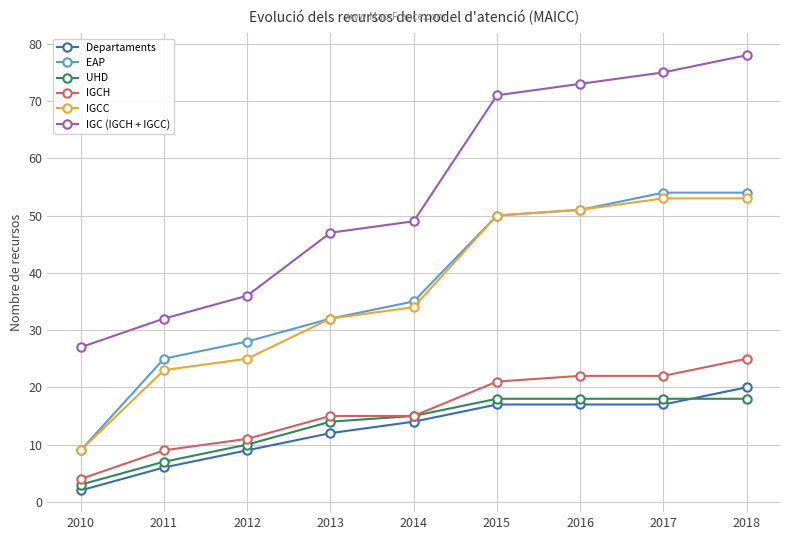

Reading left to right, extract all data points from this chart.

Departaments: 2010=2	2011=6	2012=9	2013=12	2014=14	2015=17	2016=17	2017=17	2018=20
EAP: 2010=9	2011=25	2012=28	2013=32	2014=35	2015=50	2016=51	2017=54	2018=54
UHD: 2010=3	2011=7	2012=10	2013=14	2014=15	2015=18	2016=18	2017=18	2018=18
IGCH: 2010=4	2011=9	2012=11	2013=15	2014=15	2015=21	2016=22	2017=22	2018=25
IGCC: 2010=9	2011=23	2012=25	2013=32	2014=34	2015=50	2016=51	2017=53	2018=53
IGC (IGCH + IGCC): 2010=27	2011=32	2012=36	2013=47	2014=49	2015=71	2016=73	2017=75	2018=78